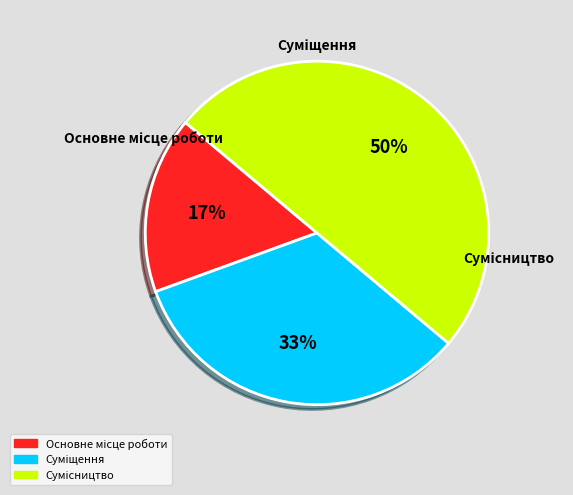

To the nearest percent, what is the average slice percentage?

33%